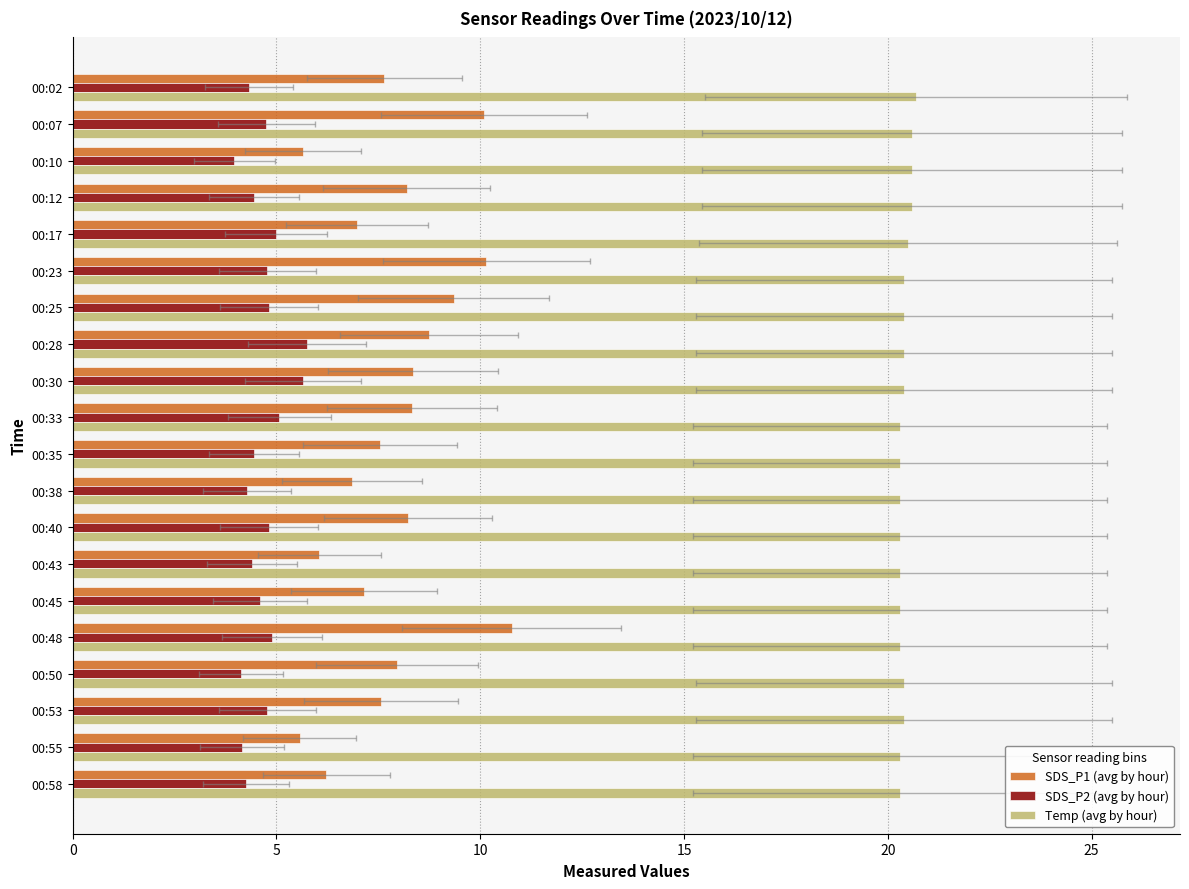

Which category has the lowest value across all series?

00:10